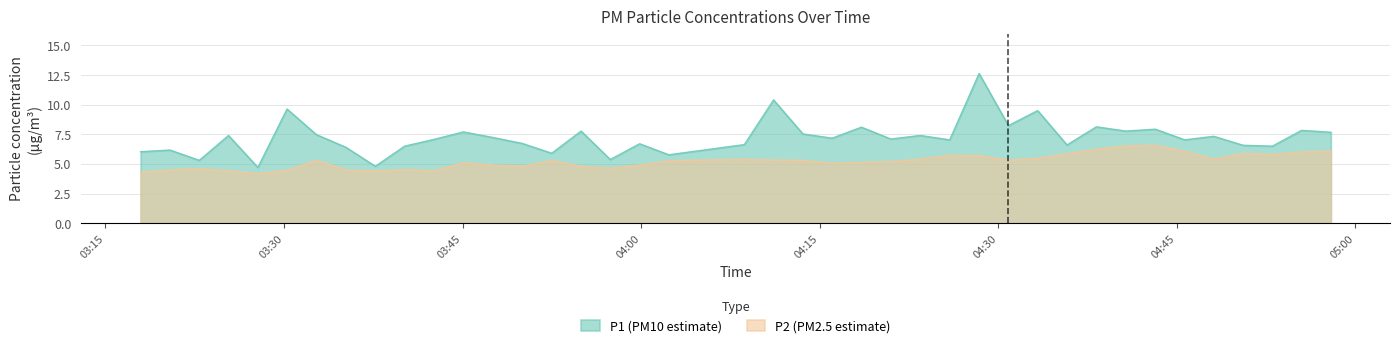

Which series has the largest range (max minus min)?

P1 (PM10 estimate)